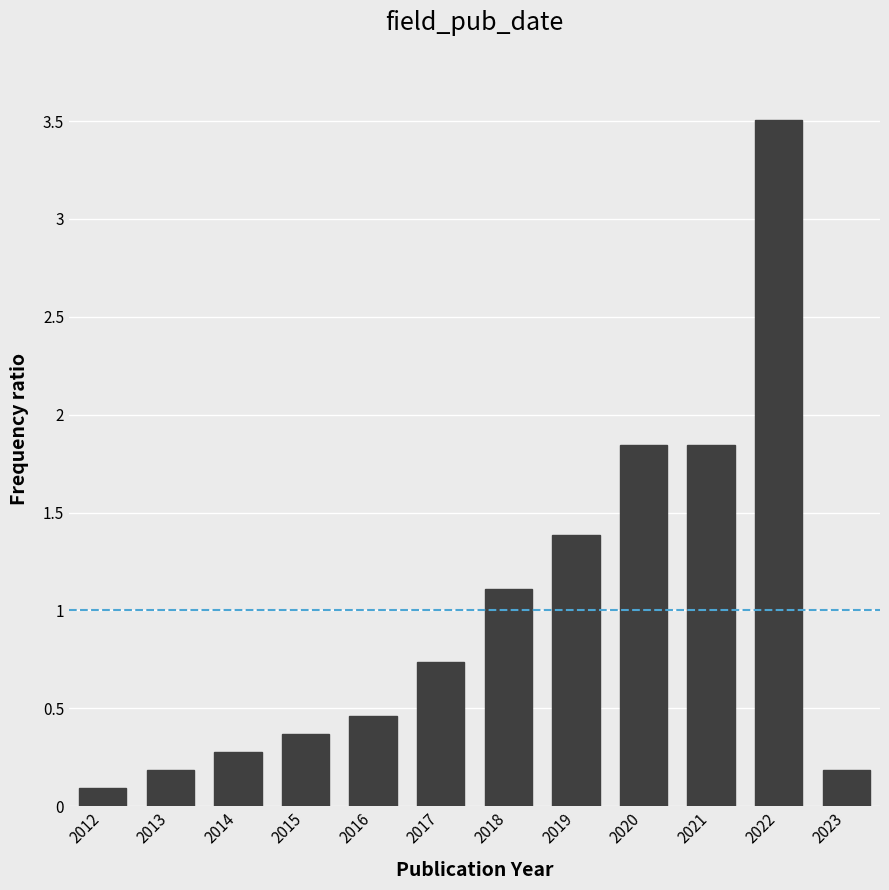

What is the sum of all values?

12.0